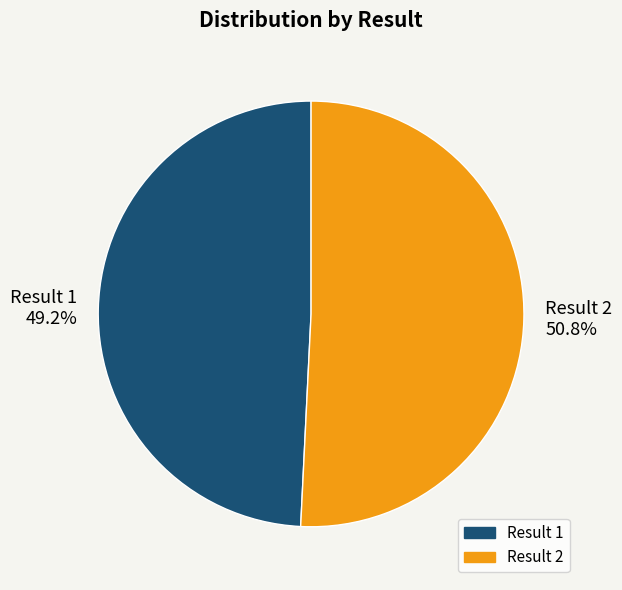

Is there a majority slice in this chart?

Yes